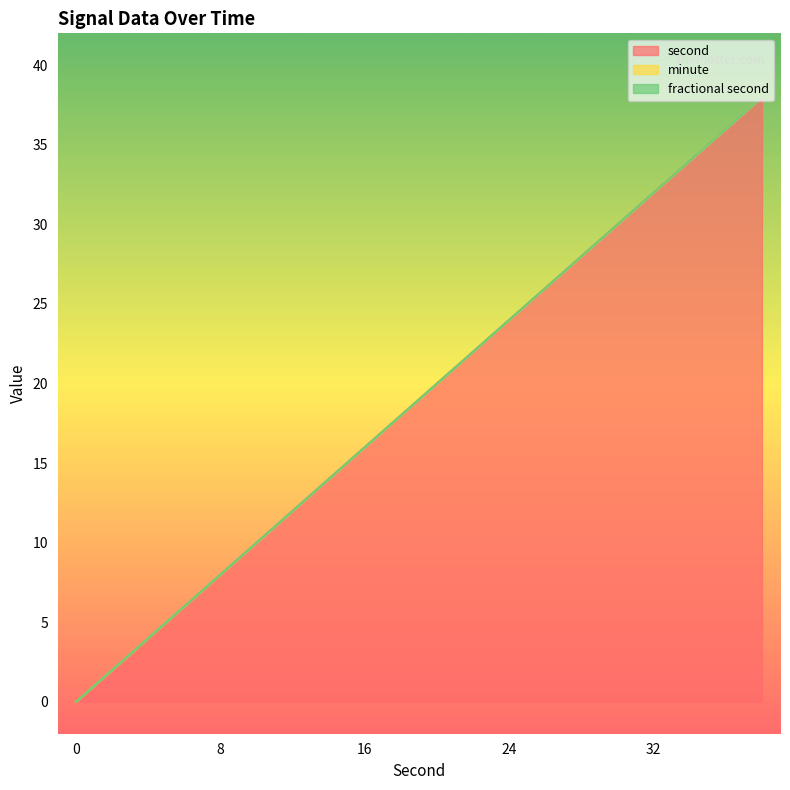

Reading left to right, transcribe all the data shown in this chart.

second: 0	2	4	6	8	10	12	14	16	18	20	22	24	26	28	30	32	34	36	38
minute: 0	0	0	0	0	0	0	0	0	0	0	0	0	0	0	0	0	0	0	0
fractional second: 0	0	0	0	0	0	0	0	0	0	0	0	0	0	0	0	0	0	0	0